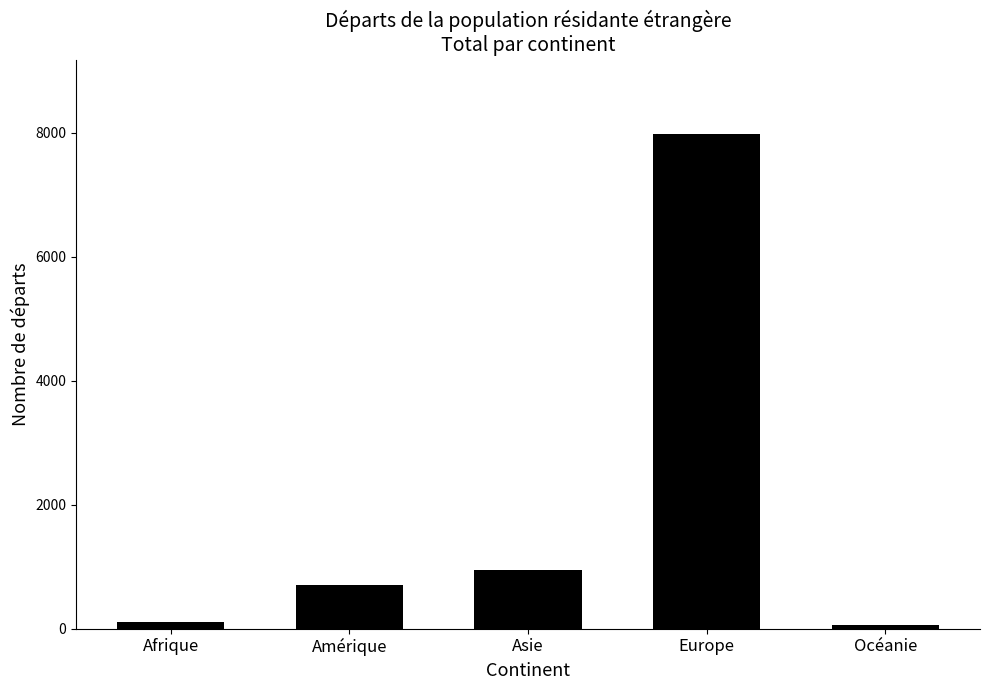

What is the difference between the maximum and minimum values?

7921